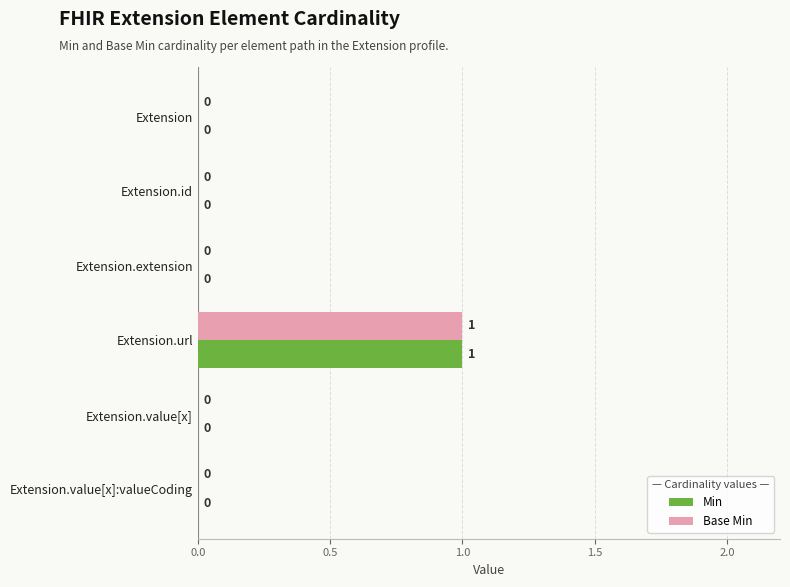

At which category is the sum across all series the highest?

Extension.url